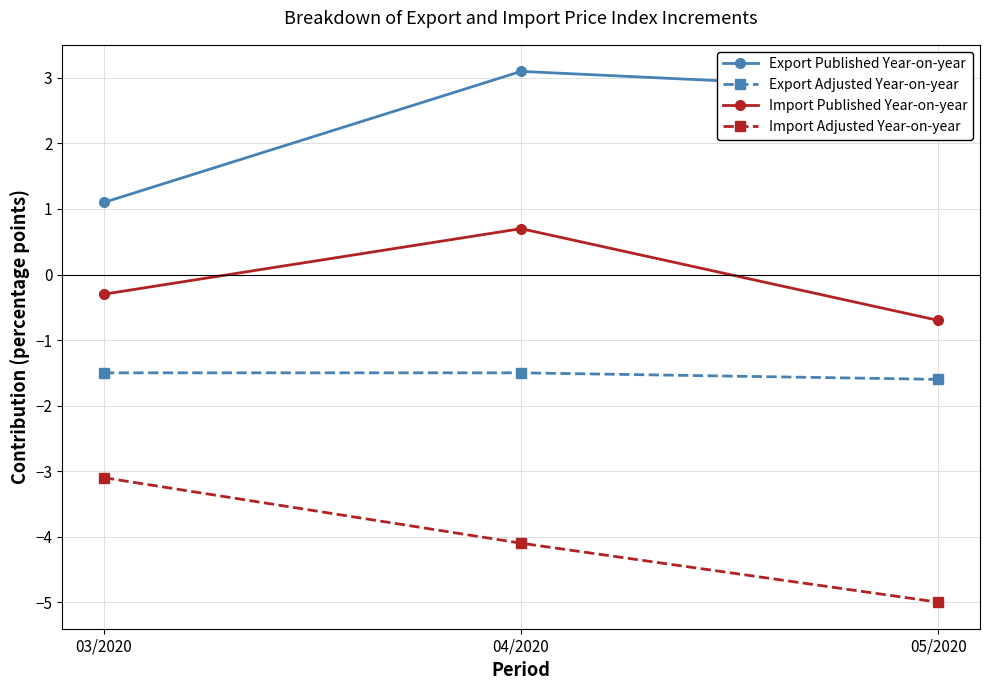

Which label corresponds to the smallest value in the chart?

05/2020